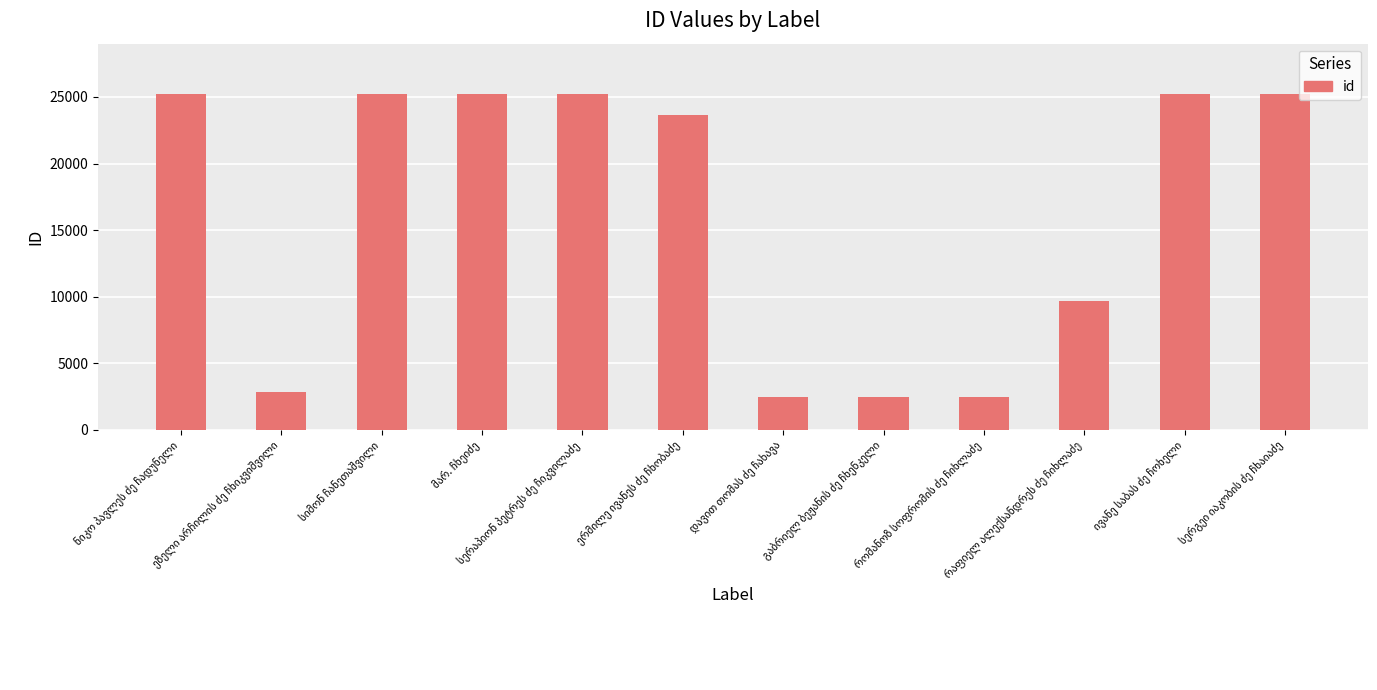

How many bars are there in total?

12